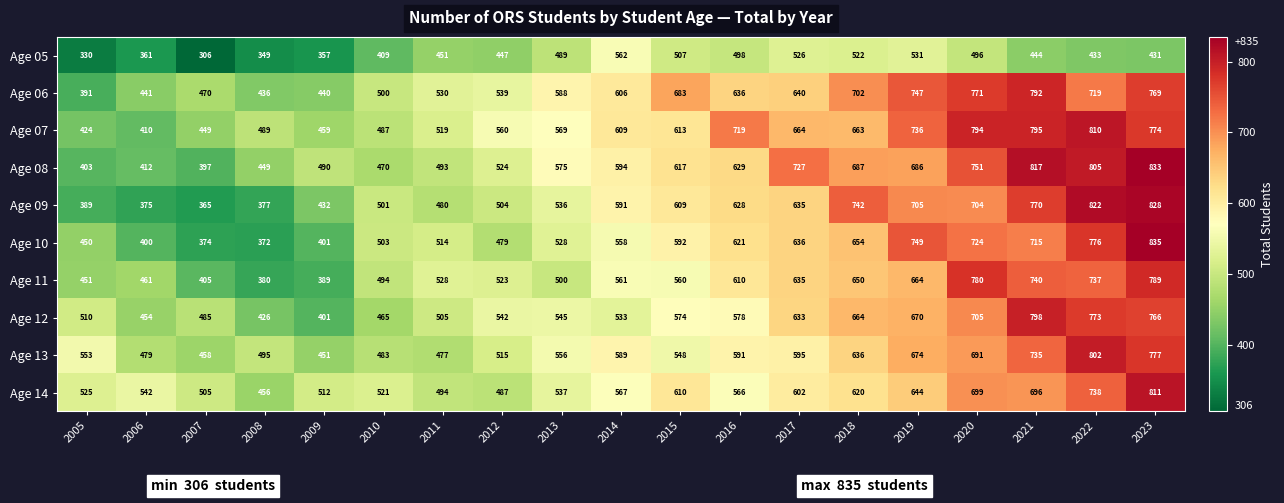

At how many categories does at least one series exceed 499?

18